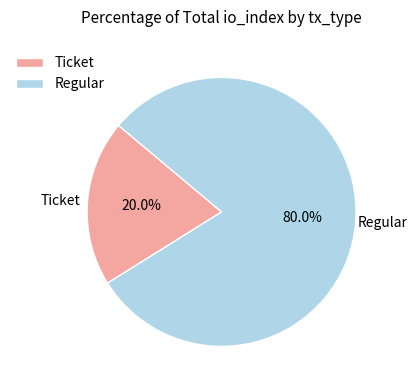

Is it true that Regular is 99% of the pie?

False